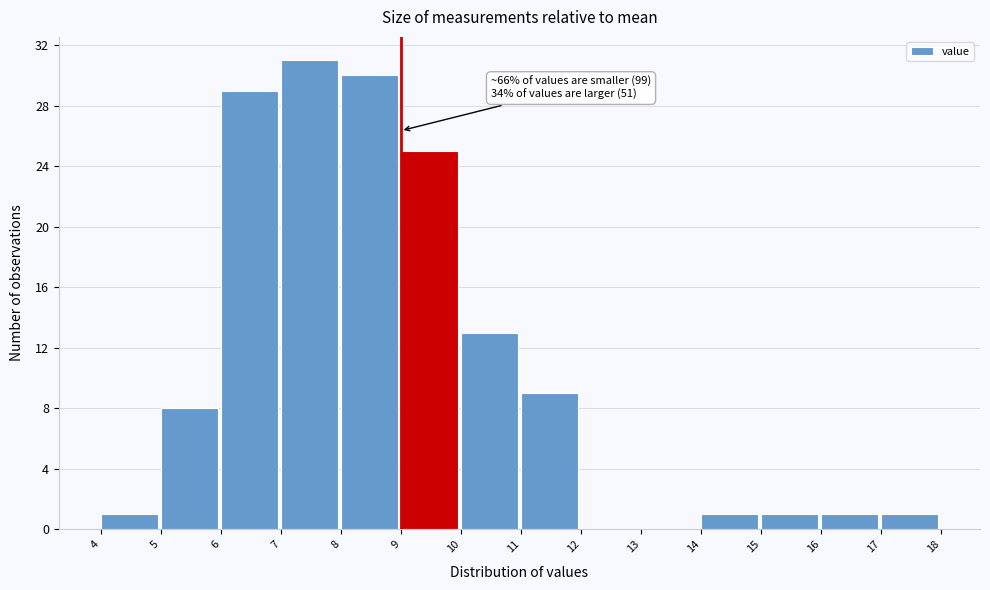

Over which range of the x-axis is the bar tallest?

7 to 8